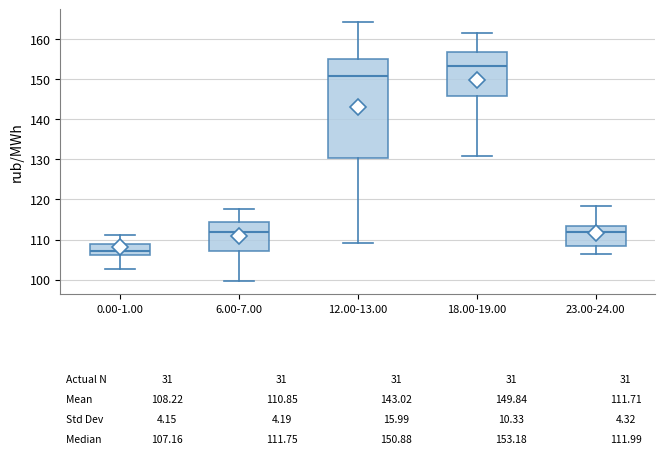

Which box's median line is the highest?

18.00-19.00